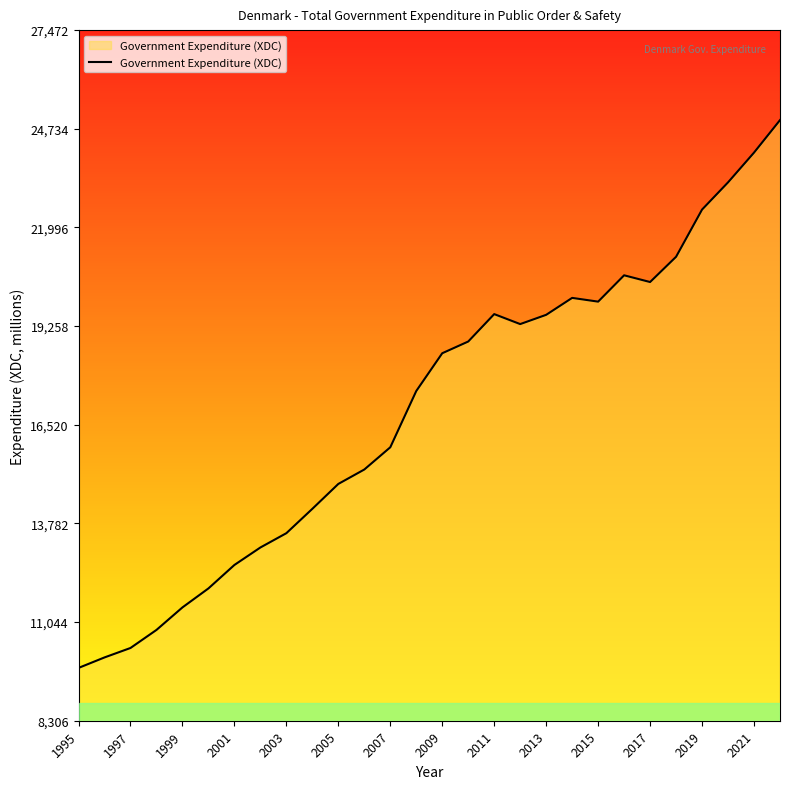

What is the greatest value displayed?

24975